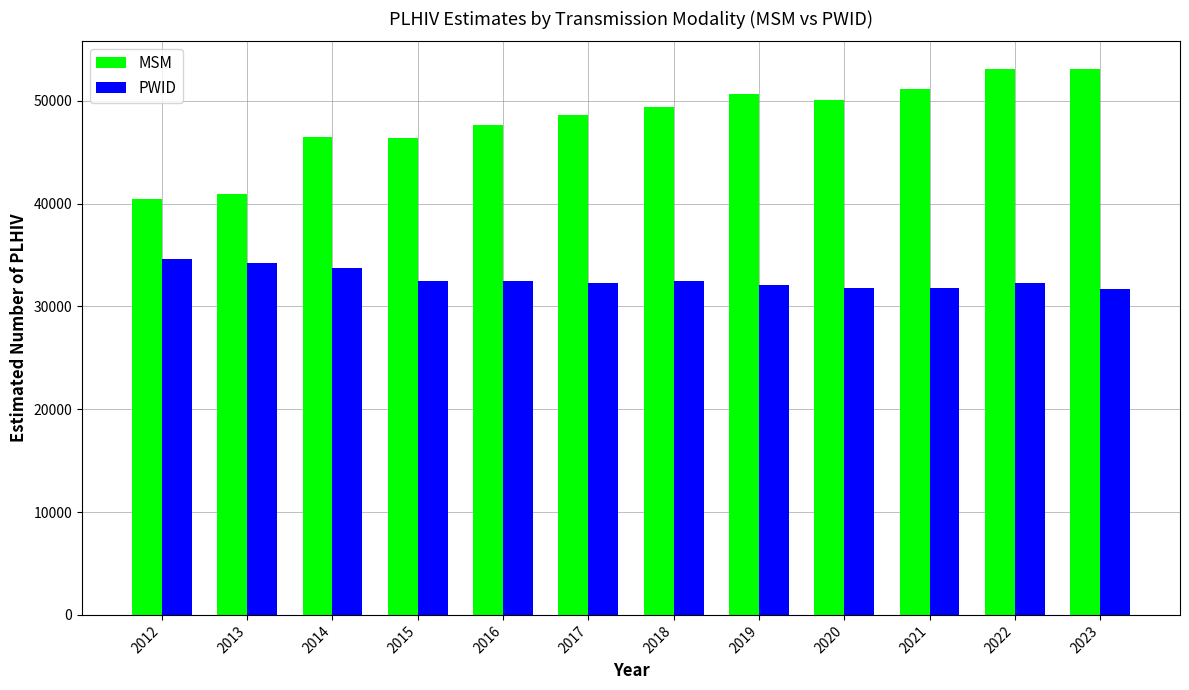

Count the number of data series in this chart.

2